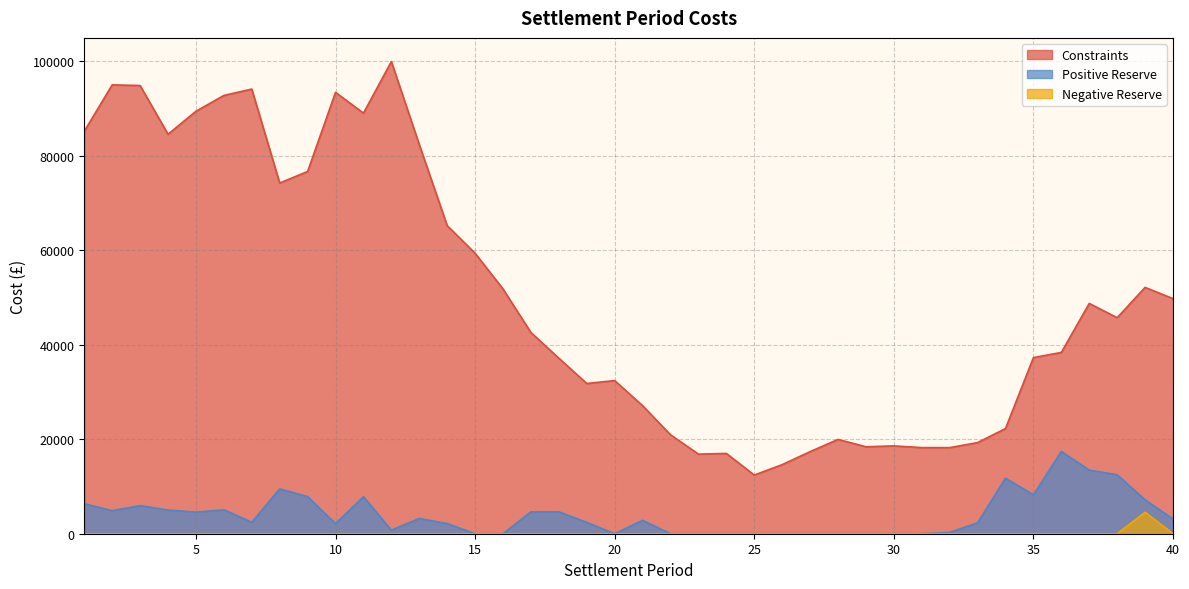

The Constraints series shows 93389.6 at 10. True or false?

True